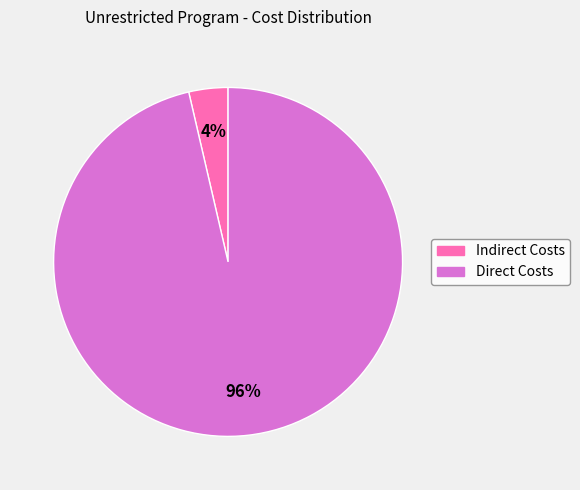

To the nearest percent, what percentage of the pie is Direct Costs?

96%